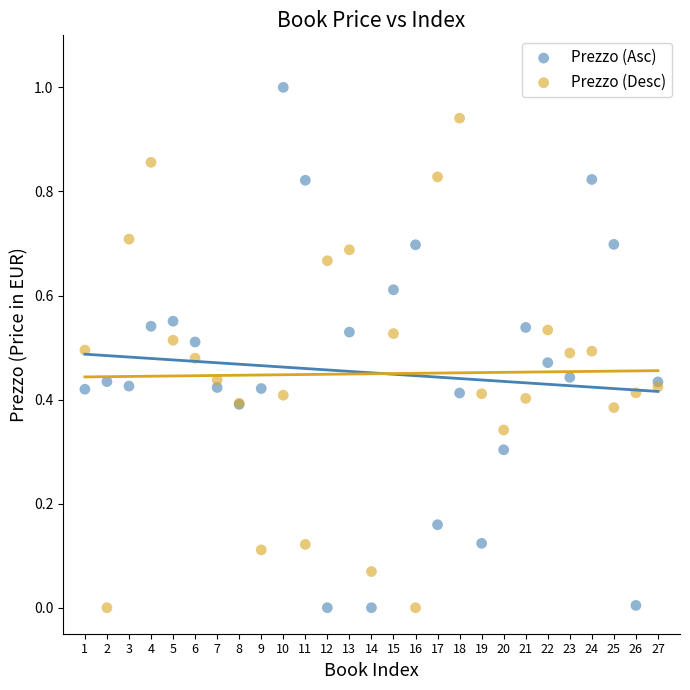

Which series reaches the maximum Y coordinate?

Prezzo (Asc)